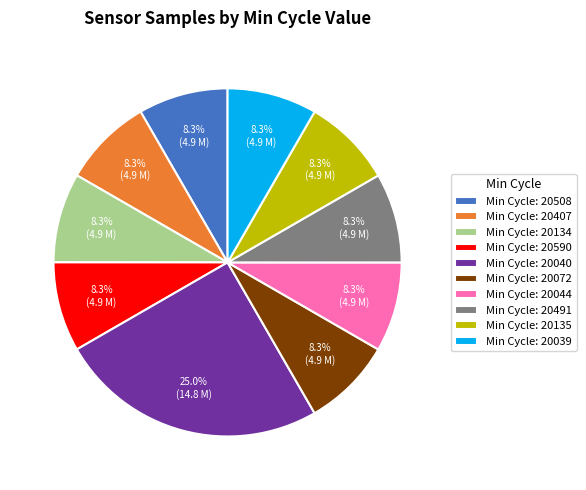

Is there any slice that represents more than half of the pie?

No